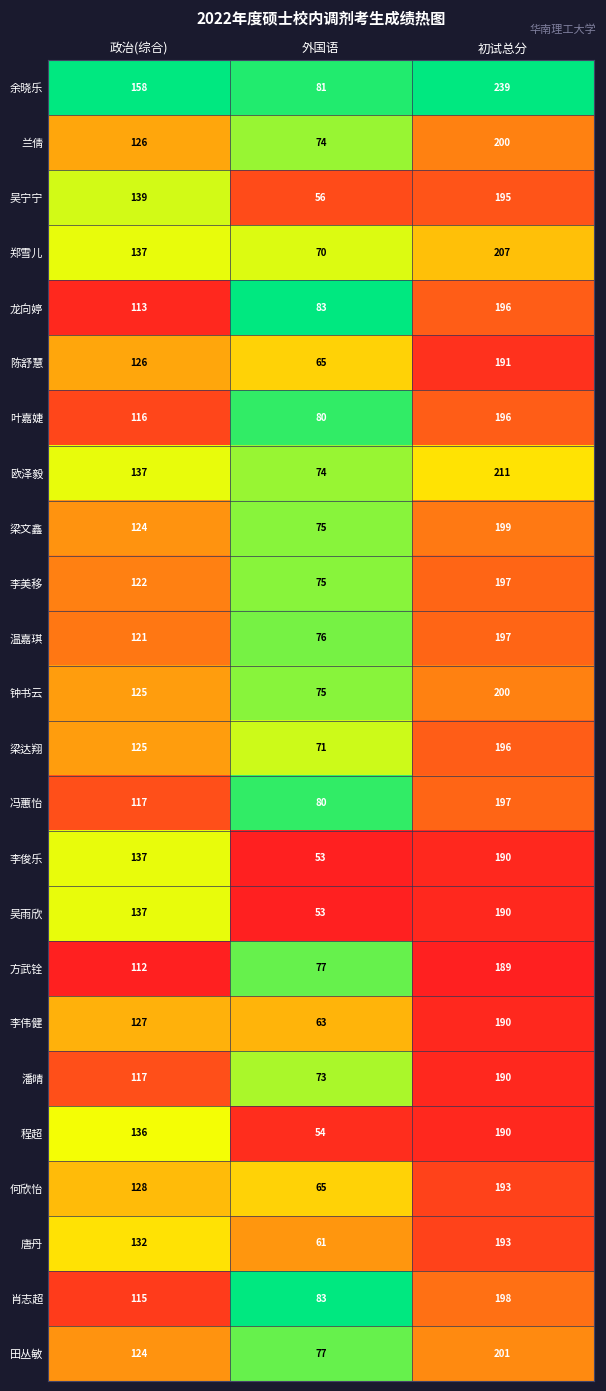

Which series has the widest spread of values?

余晓乐